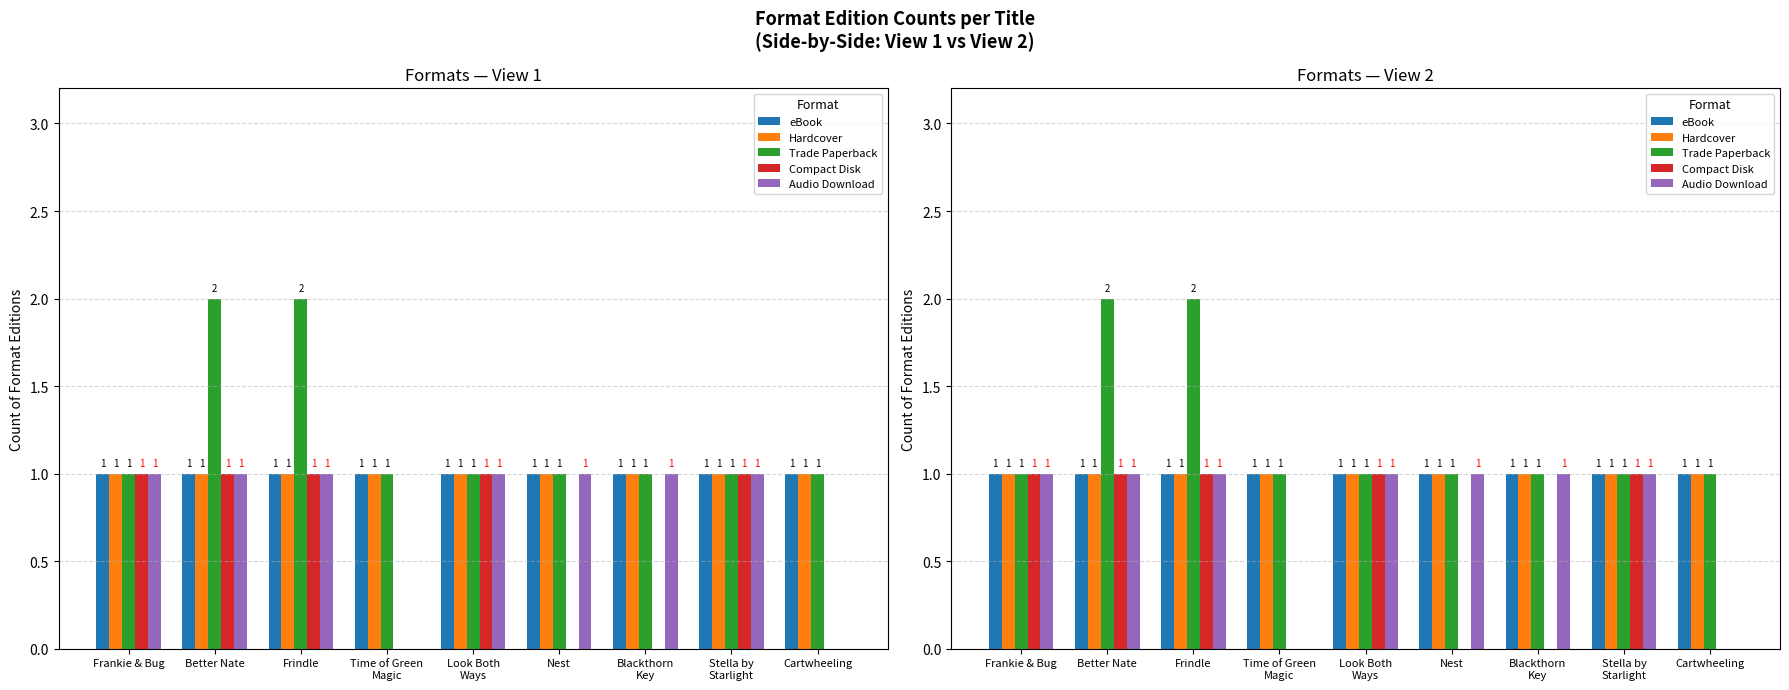

The Compact Disk series shows 0 at Cartwheeling. True or false?

True